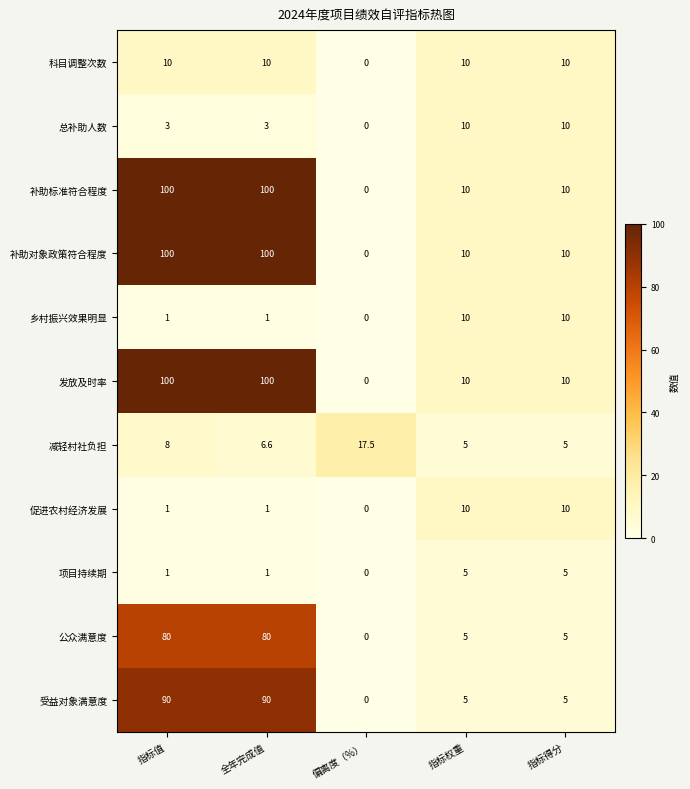

Which category has the lowest value across all series?

偏离度（%）